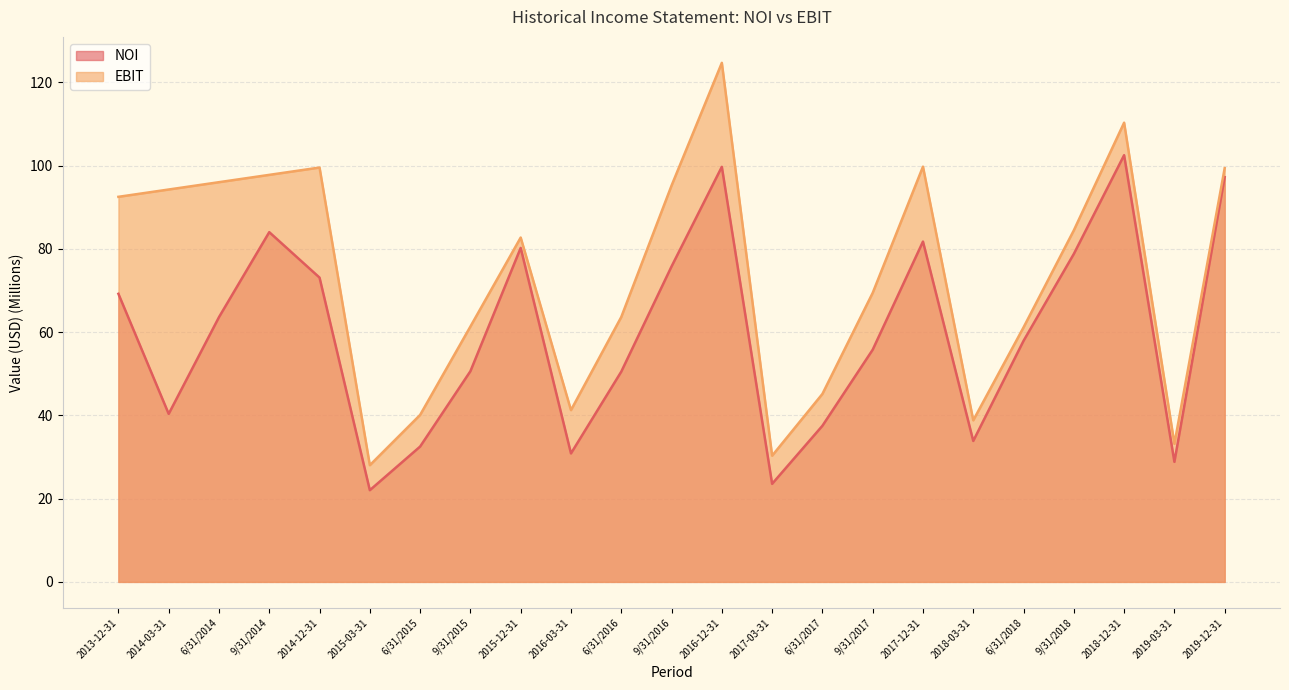

What is the difference between the maximum and minimum values?

80.5